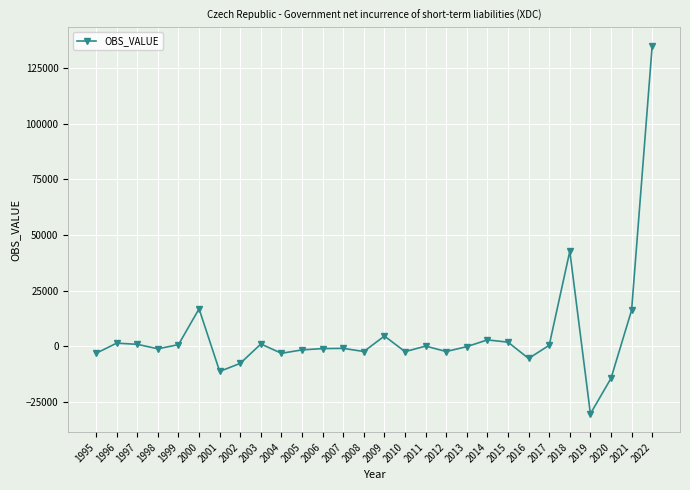

What is the difference between the values at 2007 and 2022?

135854